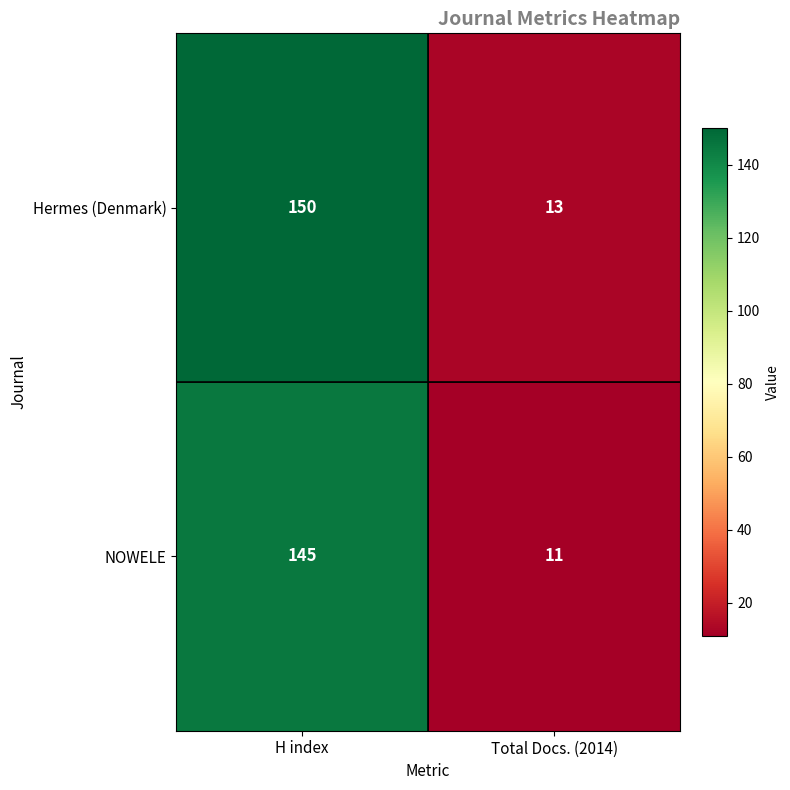

At which category is the sum across all series the highest?

H index